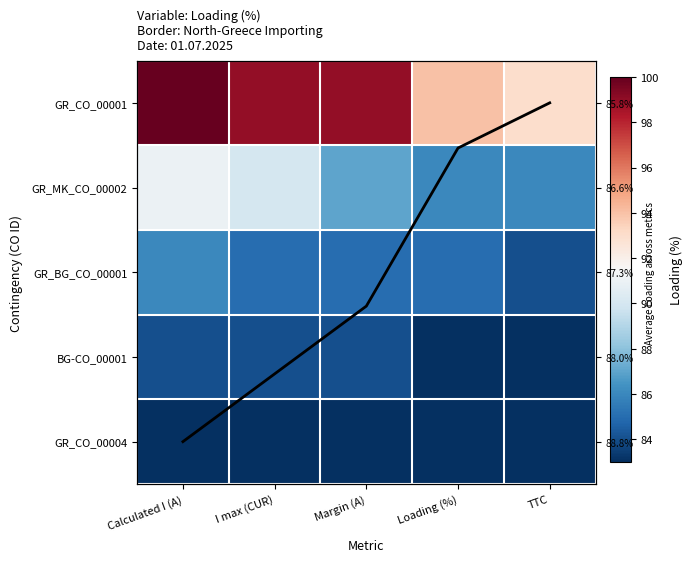

What is the total value across all series at Margin (A)?

440.4